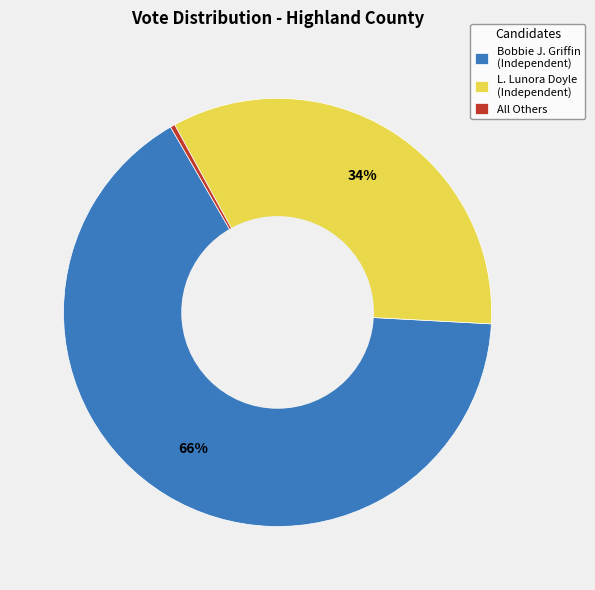

What is the largest slice in the pie chart?

Bobbie J. Griffin (Independent)